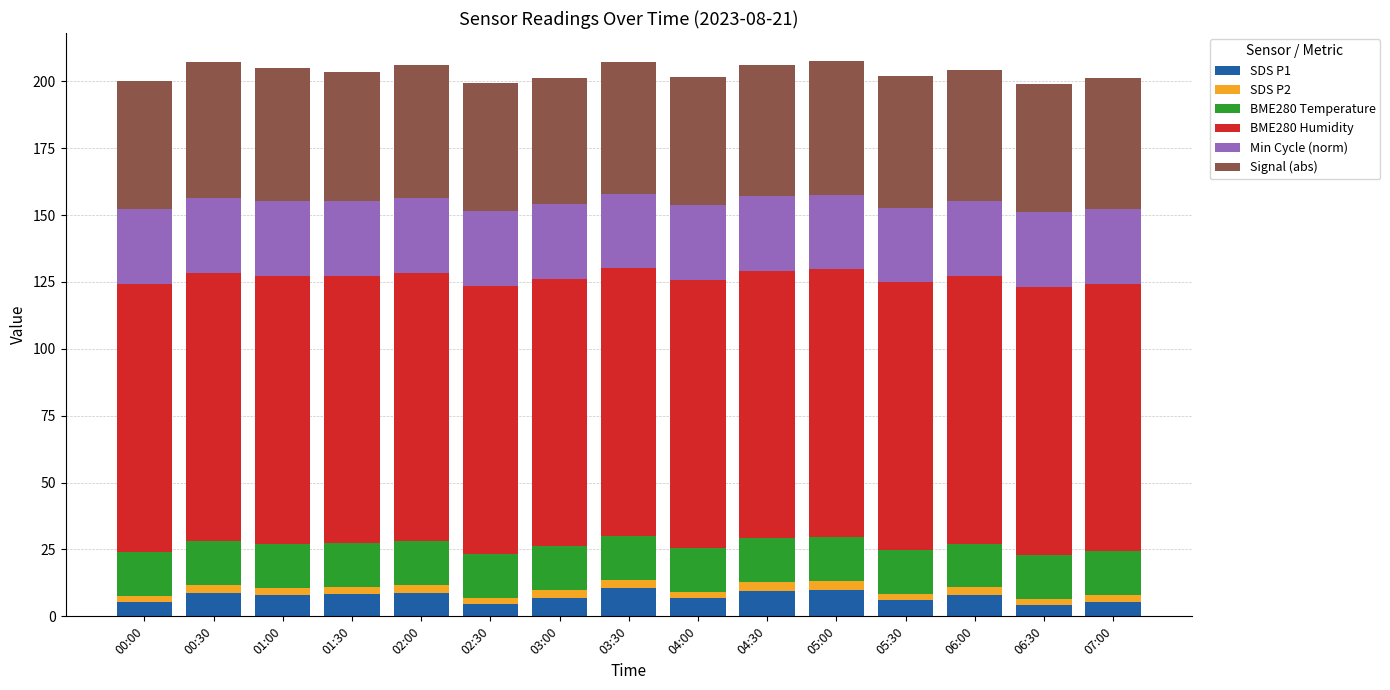

The value of SDS P1 at 06:00 is 8.0. True or false?

True